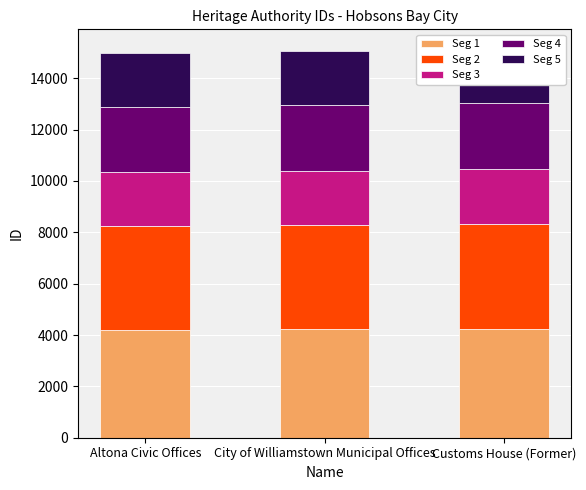

What is the maximum value for Seg 4?

2575.0